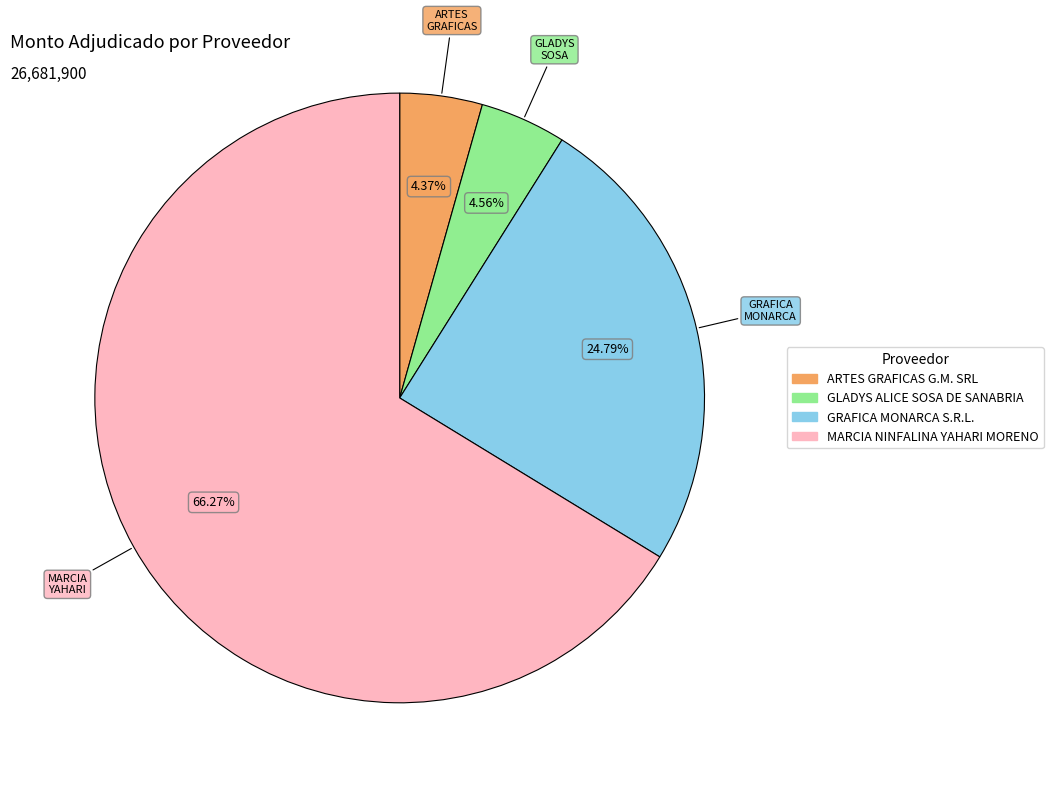

True or false: GRAFICA MONARCA S.R.L. accounts for 40% of the total.

False